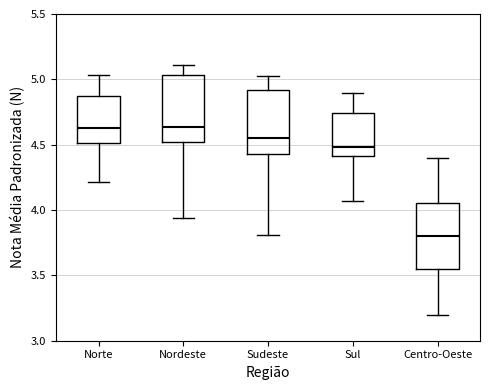

Reading left to right, read every box against the y-axis: the position of its median line, the range the box covers, and the ends of its whiskers. The values are not printed on the chart, so give them approximately, as read against the axis.

Norte: median 4.60, box 4.50 to 4.85, whiskers 4.20 to 5.05
Nordeste: median 4.65, box 4.50 to 5.05, whiskers 3.95 to 5.10
Sudeste: median 4.55, box 4.45 to 4.90, whiskers 3.80 to 5.00
Sul: median 4.50, box 4.40 to 4.75, whiskers 4.05 to 4.90
Centro-Oeste: median 3.80, box 3.55 to 4.05, whiskers 3.20 to 4.40